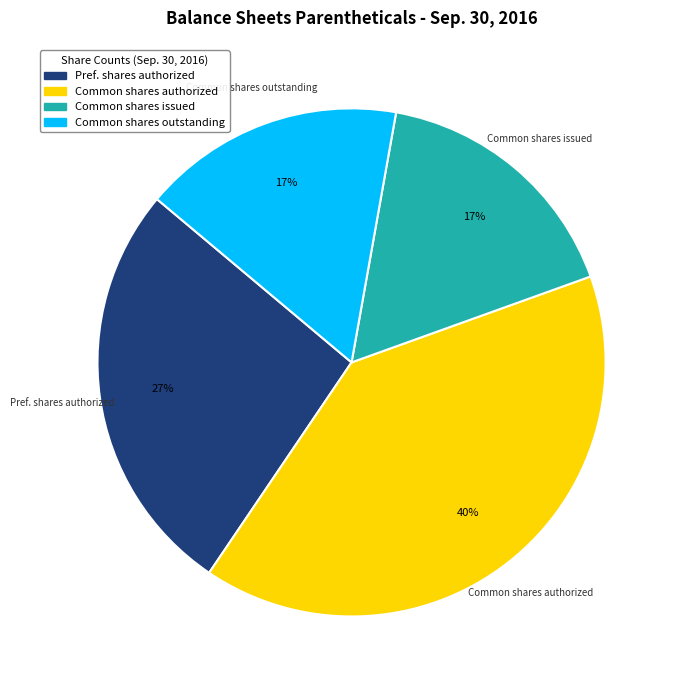

To the nearest percent, what is the difference between the largest and smallest slice percentages?

23%